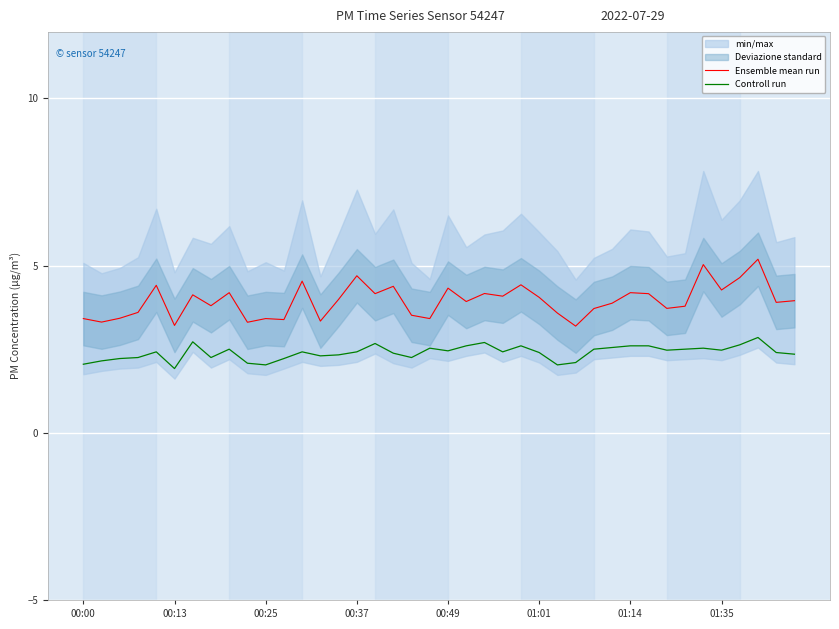

What is the difference between the second highest and minimum values in the Ensemble mean run series?

1.8